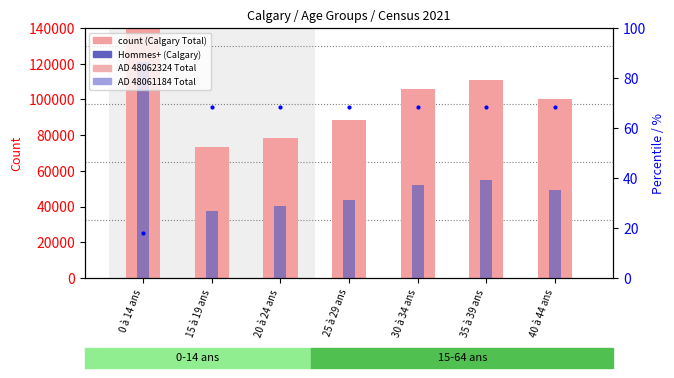

What is the label of the 1st bar from the left?

0 à 14 ans